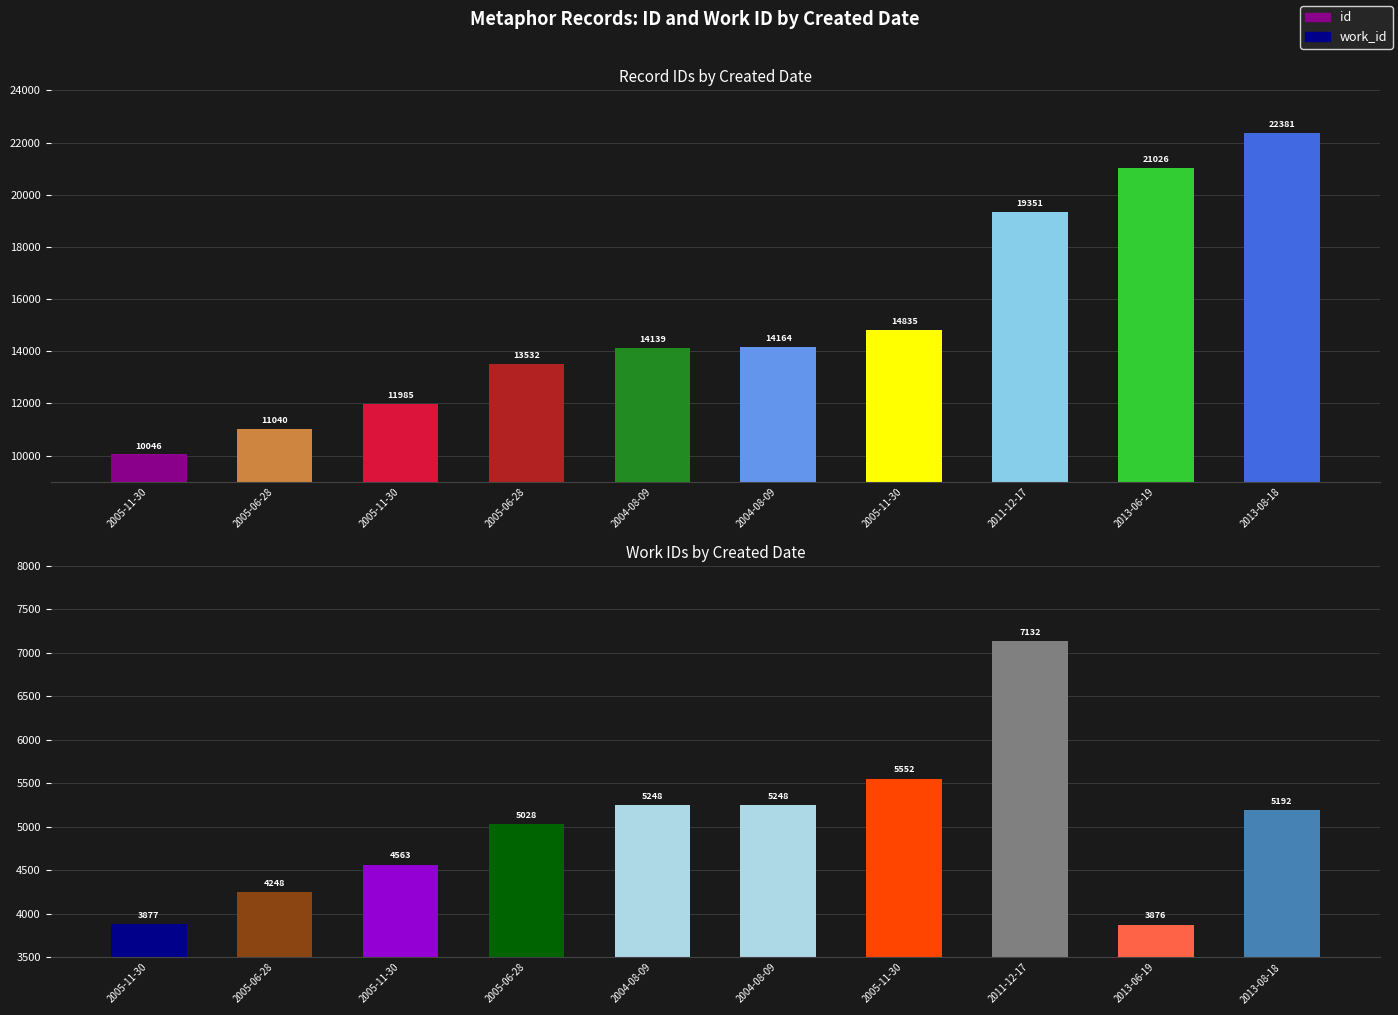

Between 2005-11-30 and 2004-08-09, which series saw the biggest shift?

id